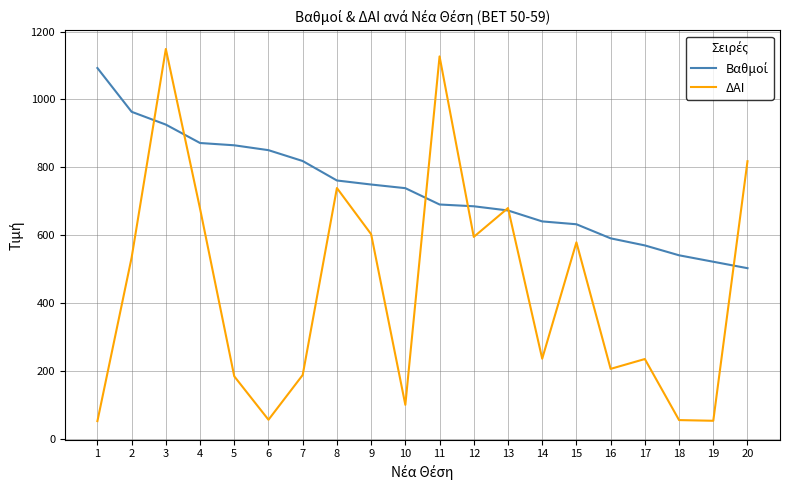

What is the maximum value shown in the chart?

1149.0